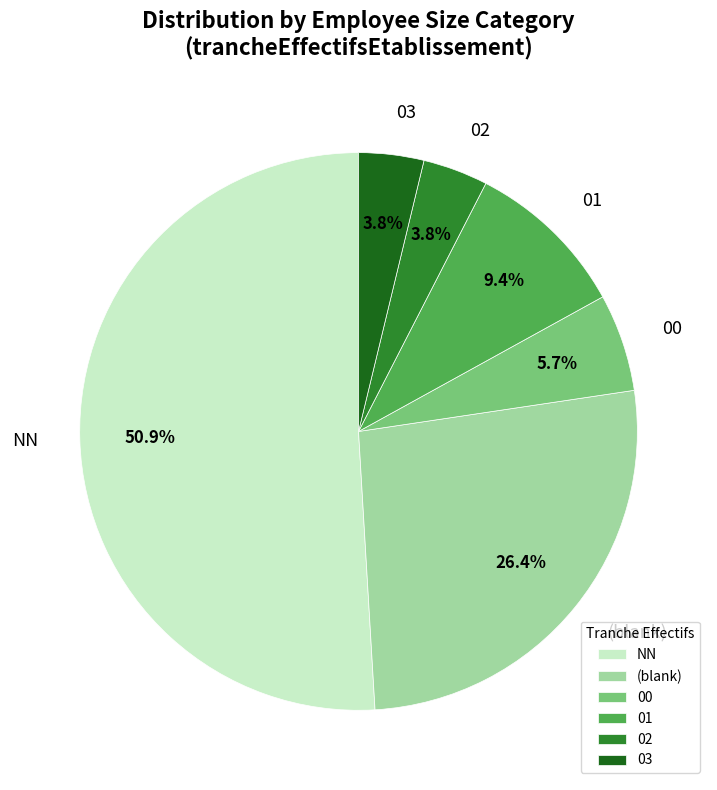

To the nearest percent, what is the average slice percentage?

17%